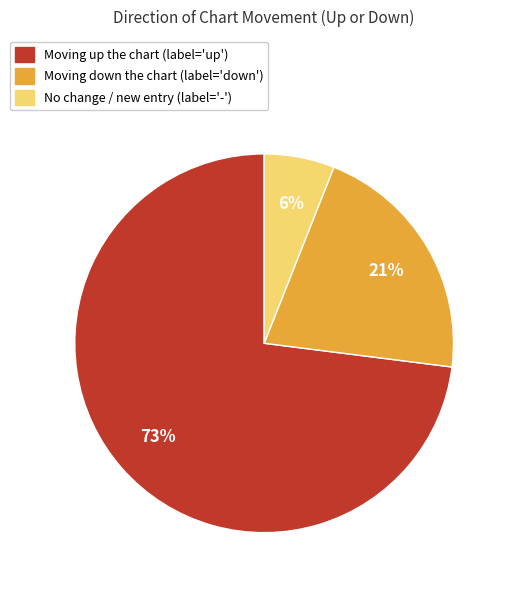

To the nearest percent, what is the difference between the largest and smallest slice percentages?

67%